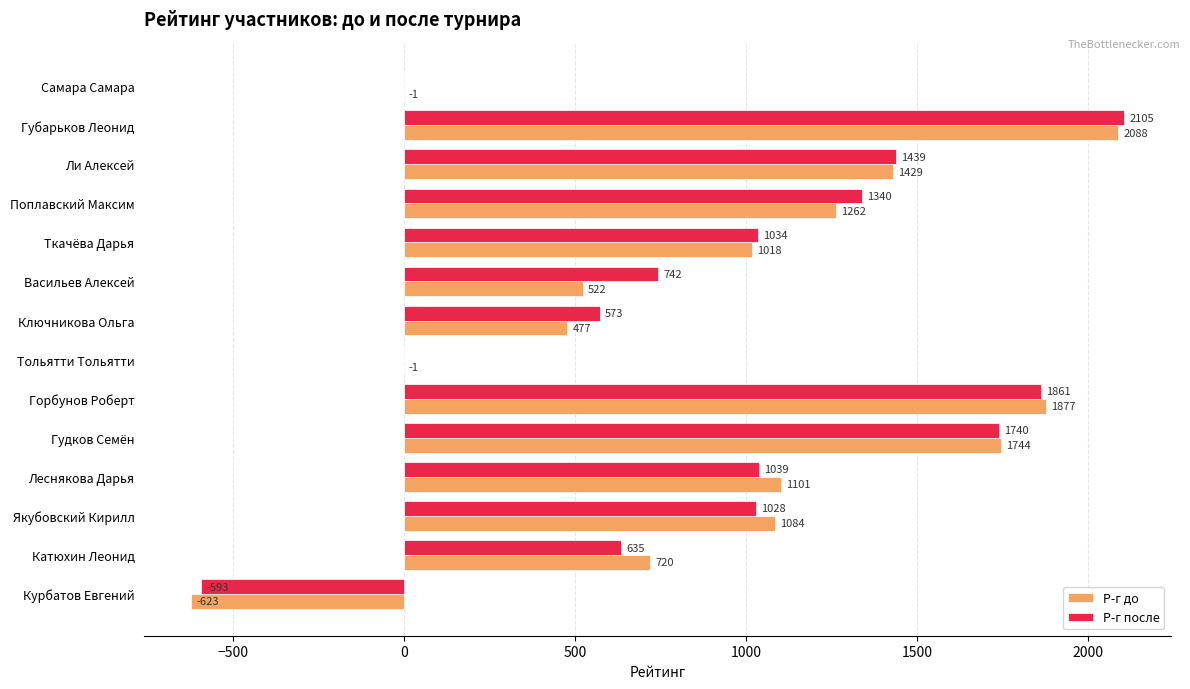

What is the sum of all Р-г после values?

12943